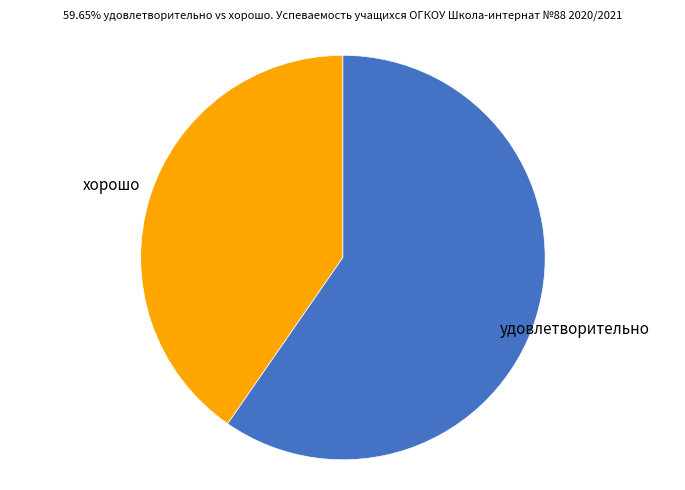

What is the largest slice in the pie chart?

удовлетворительно